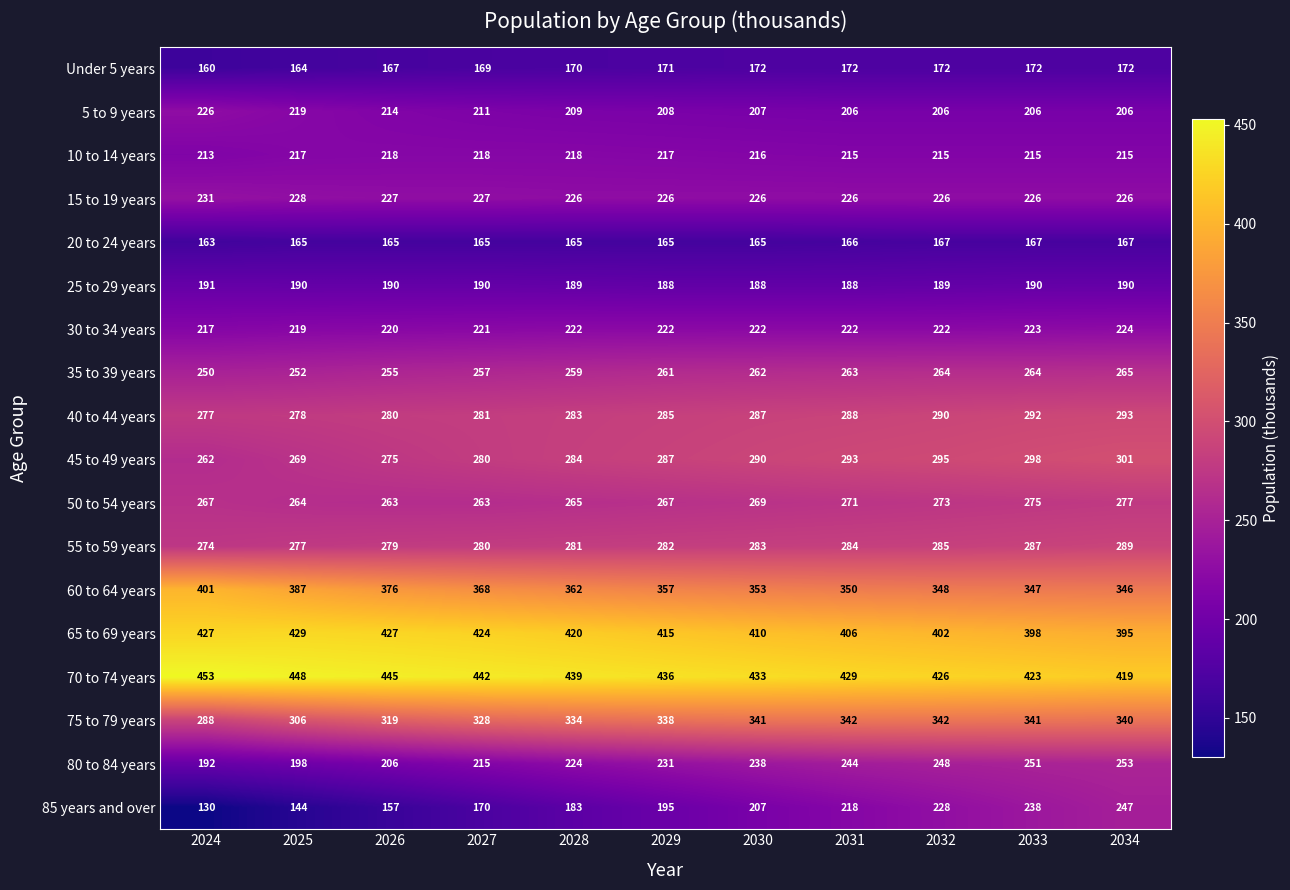

What is the spread (max minus min) of values at 2024?

323